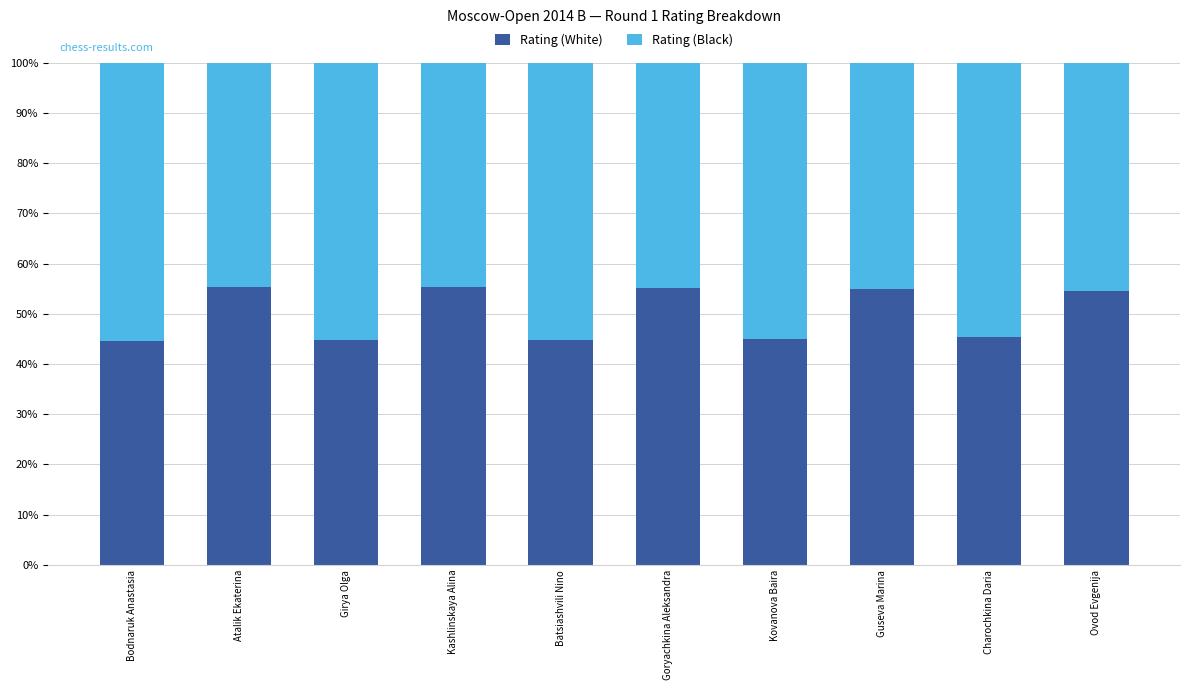

What is the difference between the second highest and minimum values in the Rating (White) series?

10.6